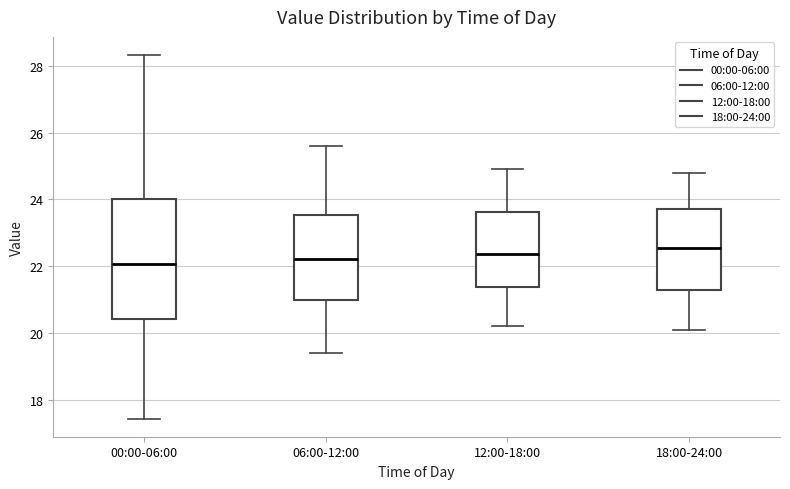

Reading left to right, transcribe this box plot: for each box, give where its median line is, the range the box spans, and where its two whiskers end, as read against the y-axis. The values are not printed on the chart, so give them approximately, as read against the axis.

00:00-06:00: median 22.0, box 20.4 to 24.0, whiskers 17.4 to 28.4
06:00-12:00: median 22.2, box 21.0 to 23.6, whiskers 19.4 to 25.6
12:00-18:00: median 22.4, box 21.4 to 23.6, whiskers 20.2 to 25.0
18:00-24:00: median 22.6, box 21.2 to 23.8, whiskers 20.2 to 24.8